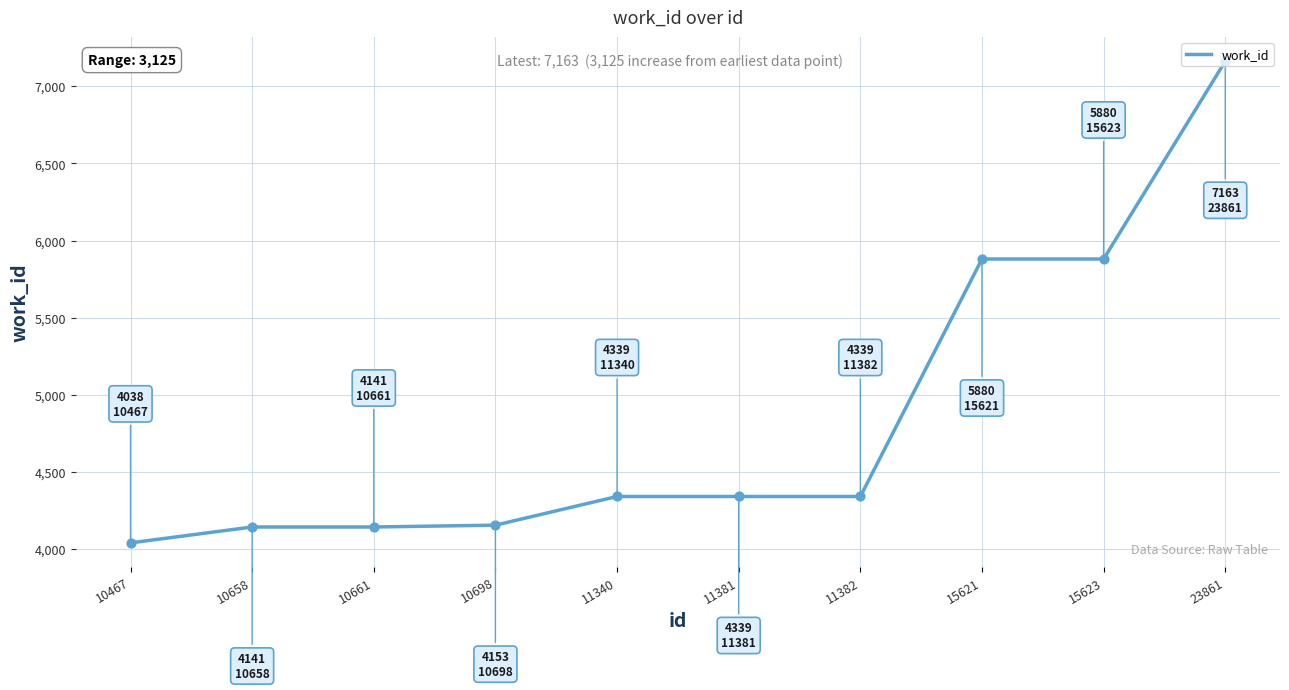

Between 10467 and 11382, which is larger?

11382